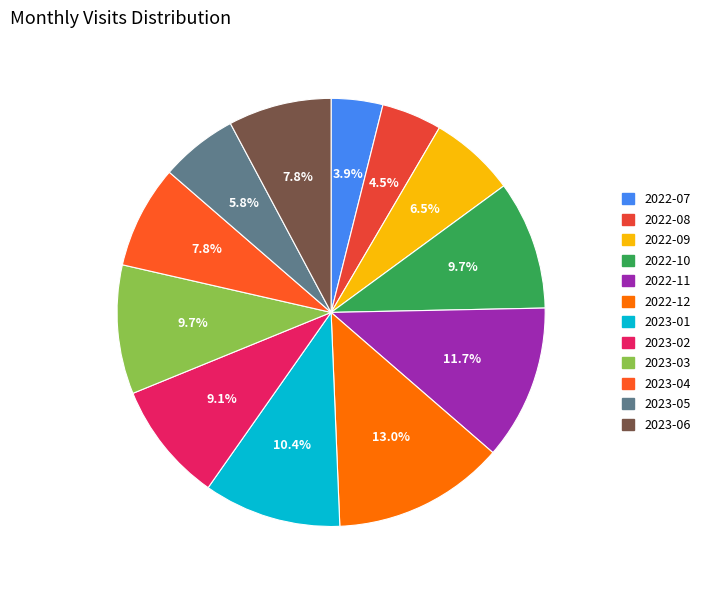

True or false: 2022-12 accounts for 8% of the total.

False